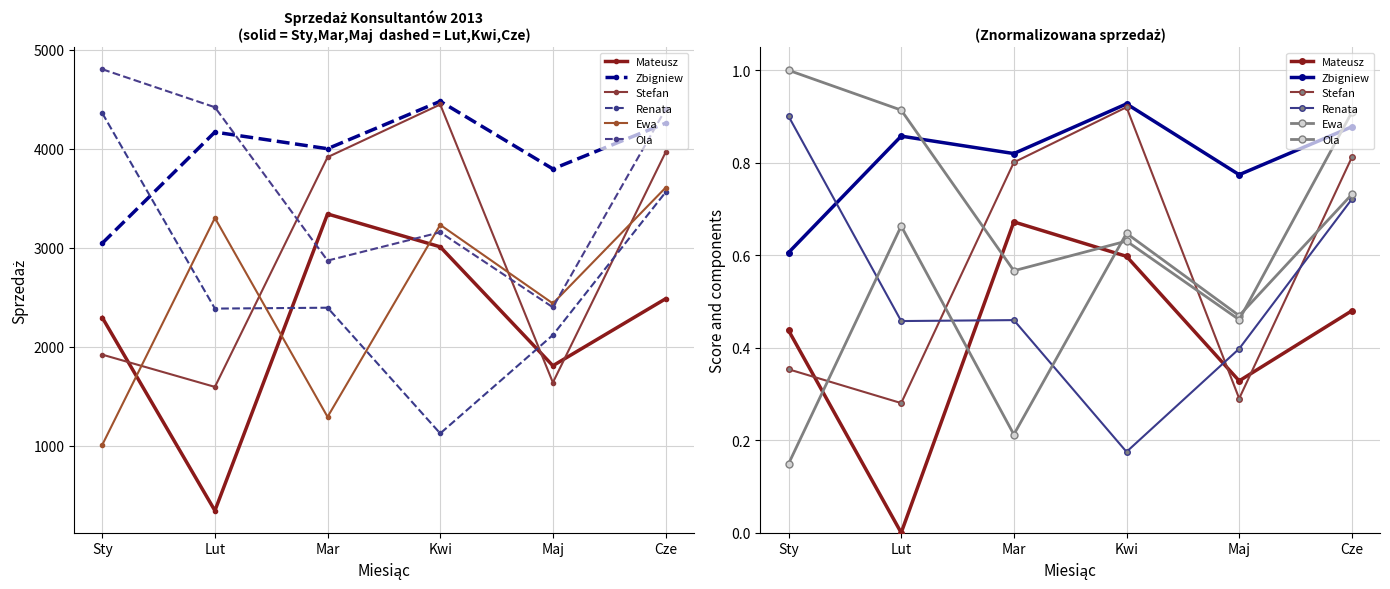

At which category does Mateusz reach its first local valley?

Lut